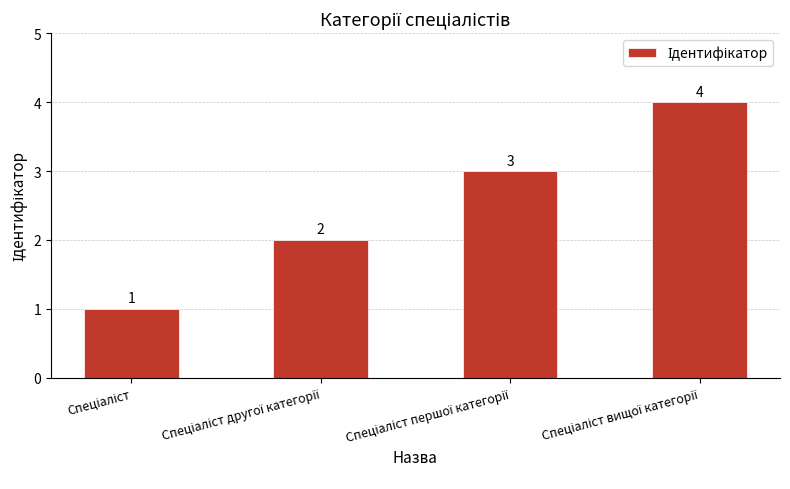

What is the difference between the maximum and minimum values?

3